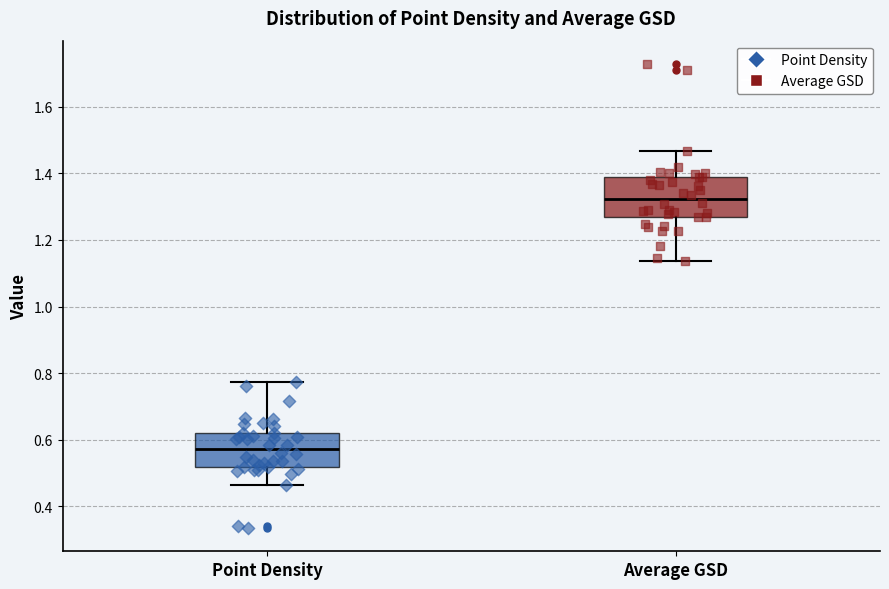

Reading left to right, transcribe this box plot: for each box, give where its median line is, the range the box spans, and where its two whiskers end, as read against the y-axis. The values are not printed on the chart, so give them approximately, as read against the axis.

Point Density: median 0.58, box 0.52 to 0.62, whiskers 0.46 to 0.78
Average GSD: median 1.32, box 1.26 to 1.38, whiskers 1.14 to 1.46